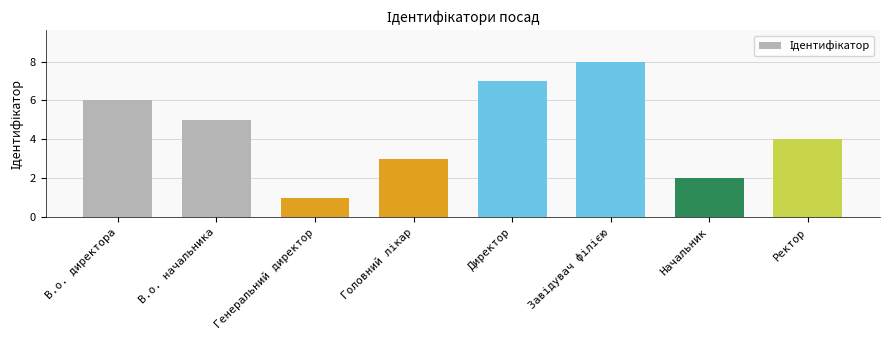

What is the greatest value displayed?

8